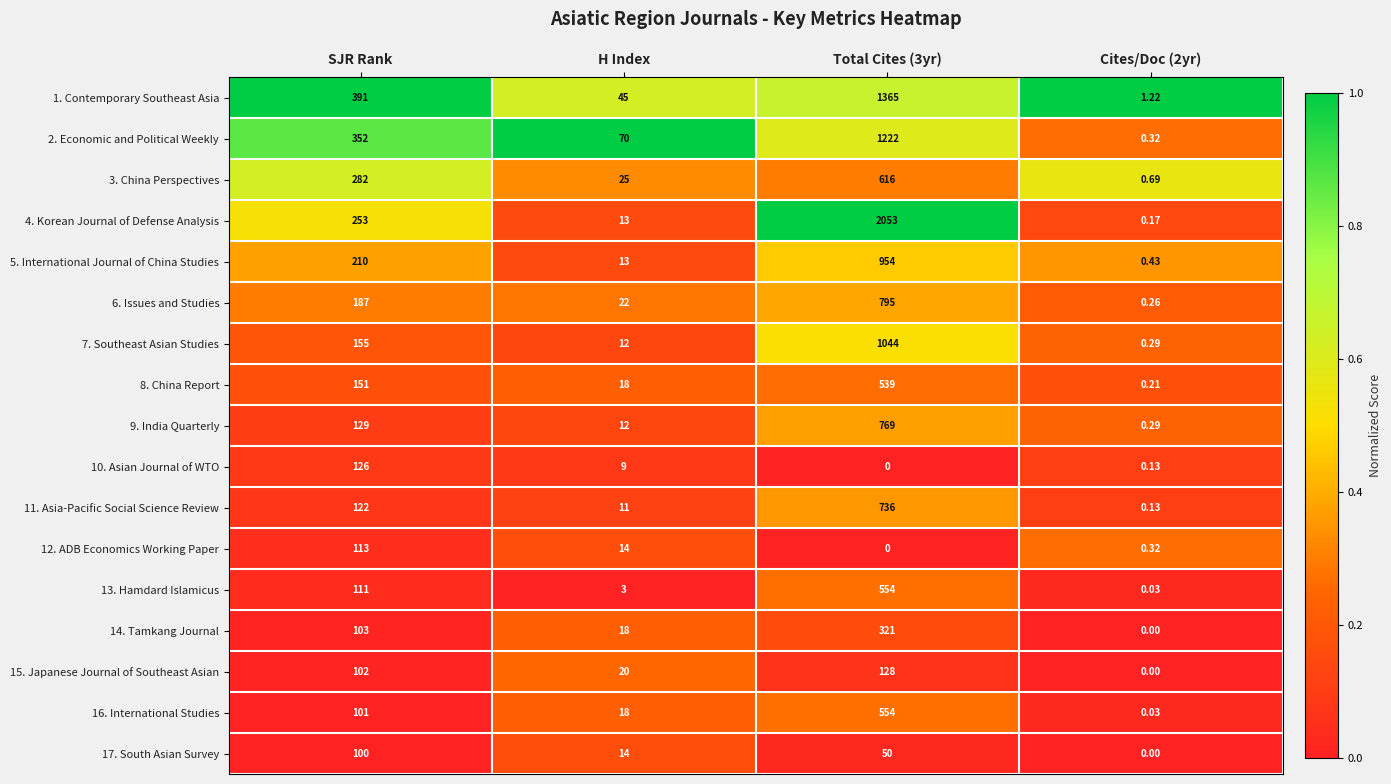

Is the value of 1. Contemporary Southeast Asia at H Index greater than the value of 5. International Journal of China Studies at H Index?

Yes